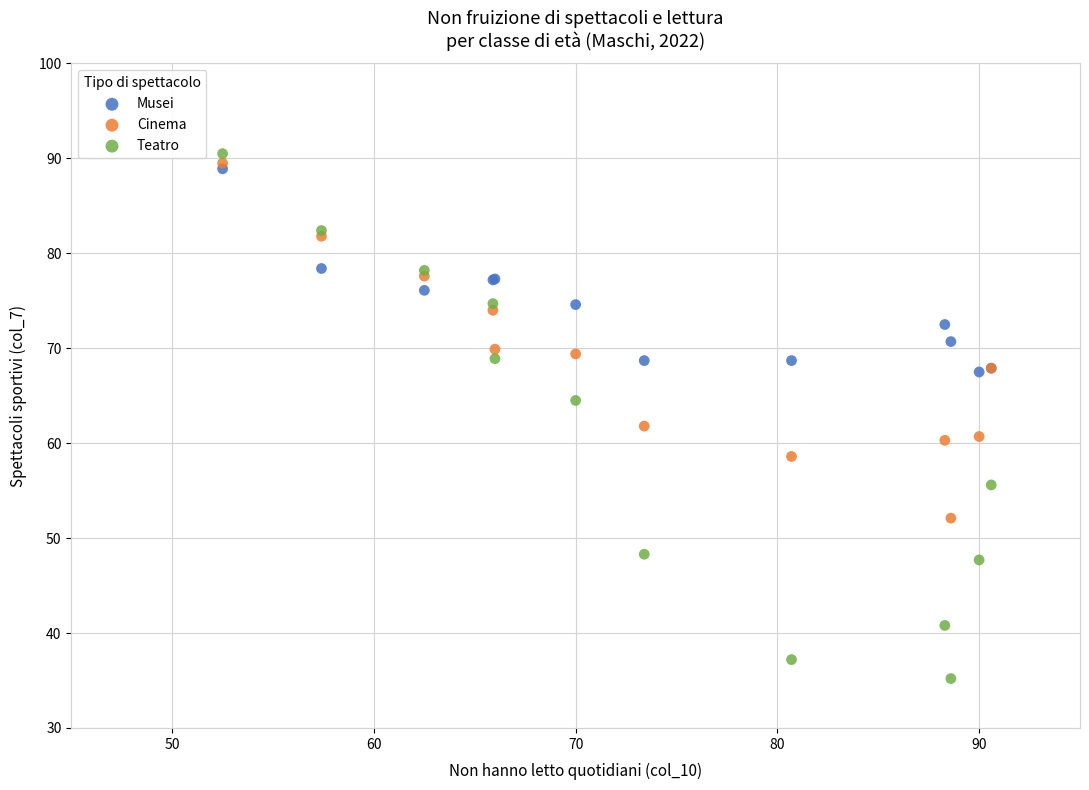

What are all the series names shown in the legend?

Musei, Cinema, Teatro